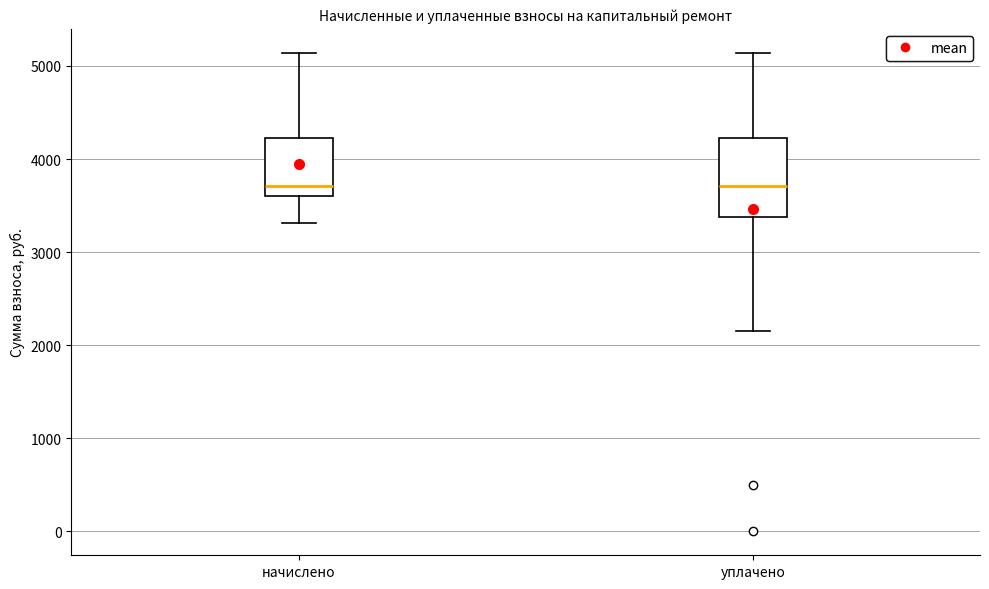

Reading left to right, transcribe this box plot: for each box, give where its median line is, the range the box spans, and where its two whiskers end, as read against the y-axis. The values are not printed on the chart, so give them approximately, as read against the axis.

начислено: median 3700, box 3600 to 4200, whiskers 3300 to 5100
уплачено: median 3700, box 3400 to 4200, whiskers 2200 to 5100